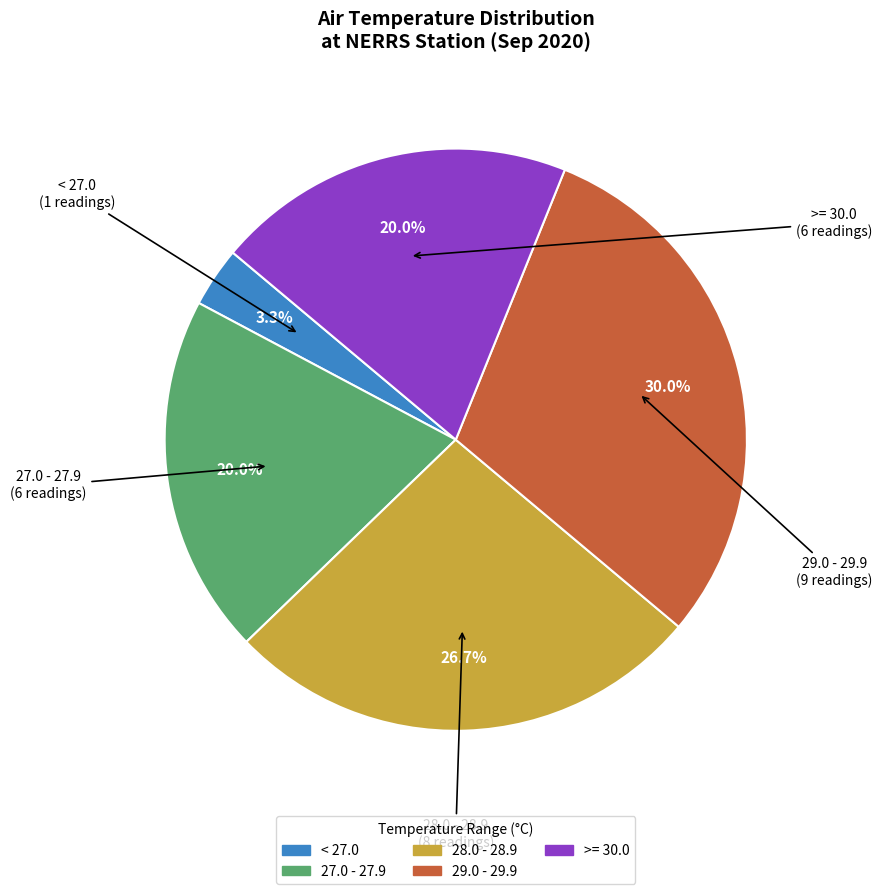

What is the ratio of the value at 27.0 - 27.9 to the value at >= 30.0?

1.0